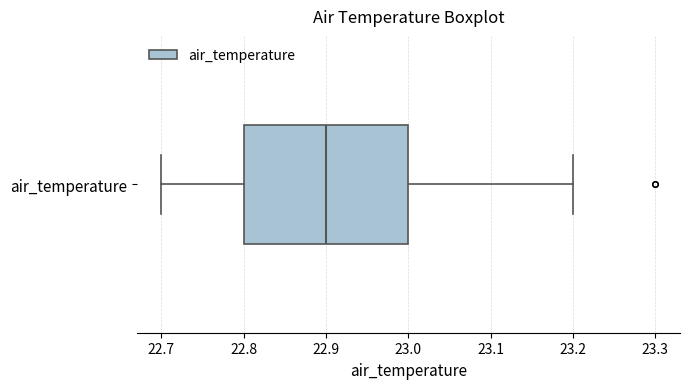

Where is the right edge of the box for air_temperature on the x-axis? The values are not printed on the chart, so give them approximately, as read against the axis.

23.0